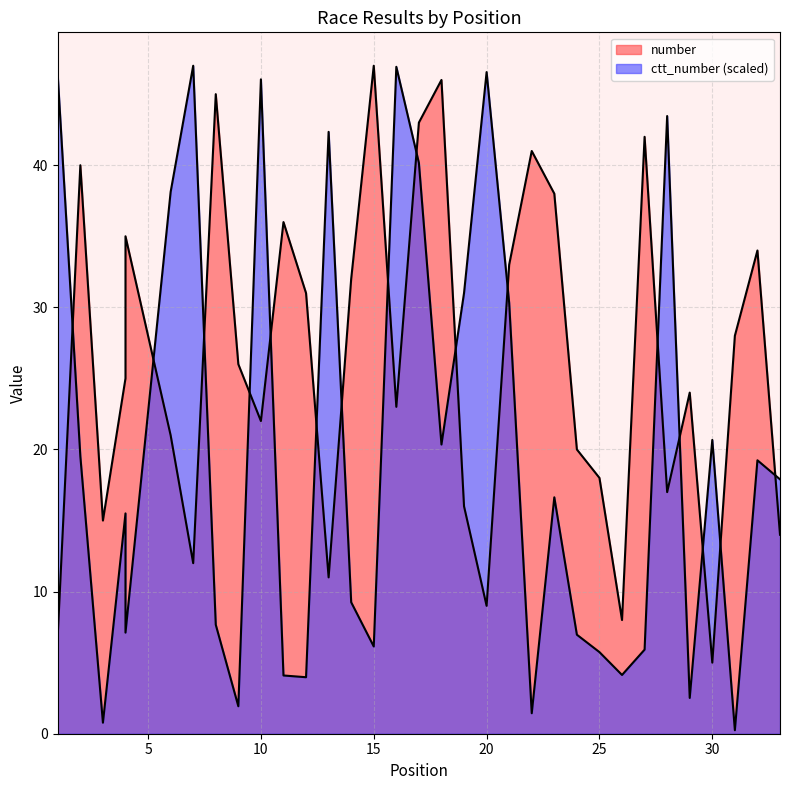

What is the spread (max minus min) of values at 29?

21.5